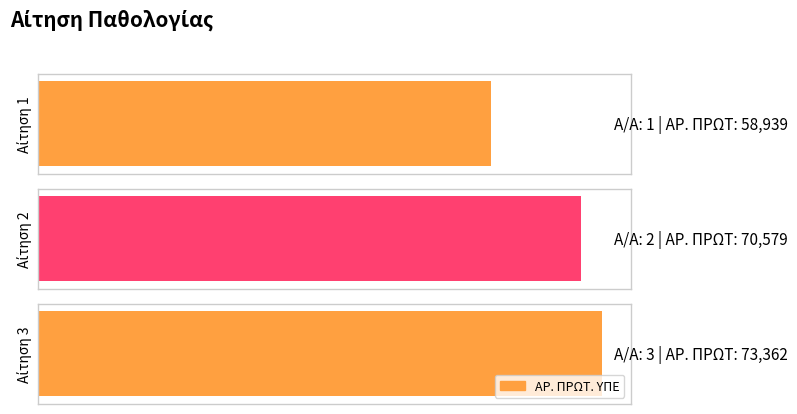

The value at 1 is 81409. True or false?

False